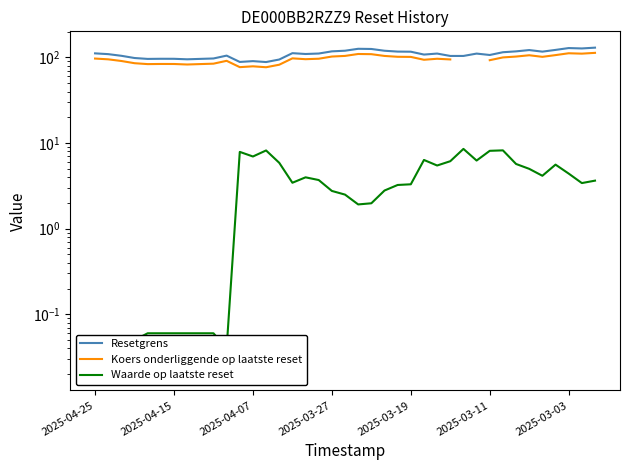

Rank the series at 2025-04-15 from lowest to highest value.

Waarde op laatste reset, Koers onderliggende op laatste reset, Resetgrens